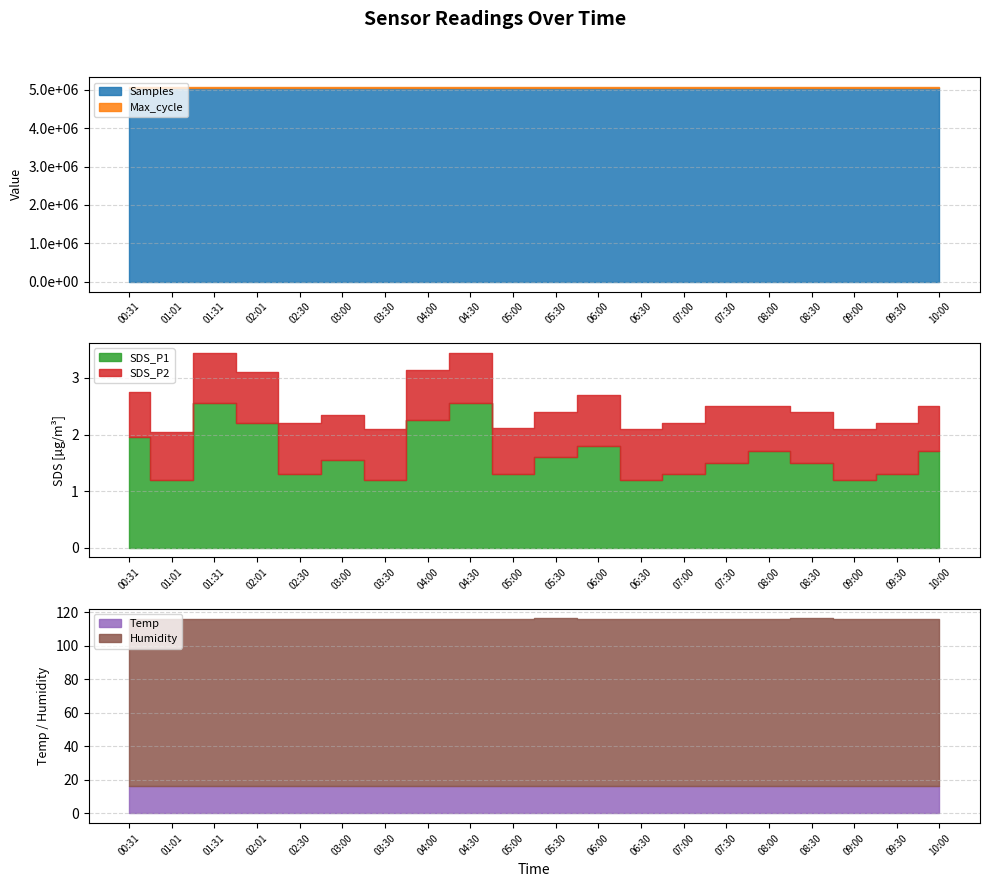

Which series has the widest spread of values?

Samples